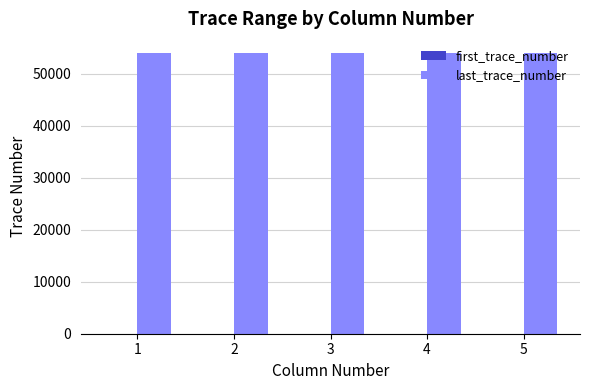

What is the highest value of the last_trace_number series?

54000